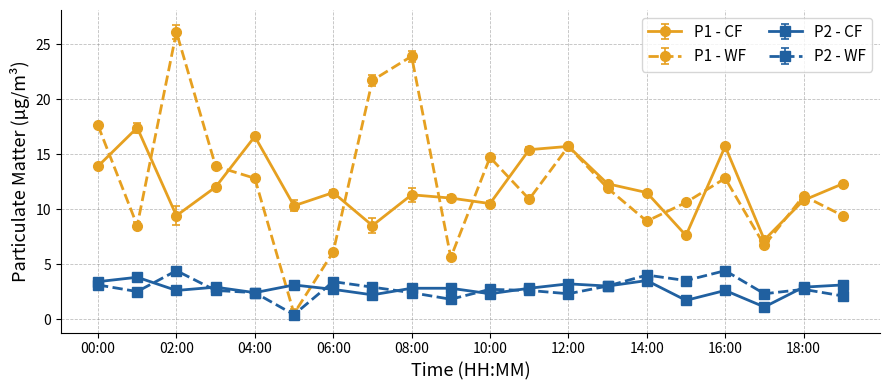

Does the chart display data point markers on the line(s)?

Yes